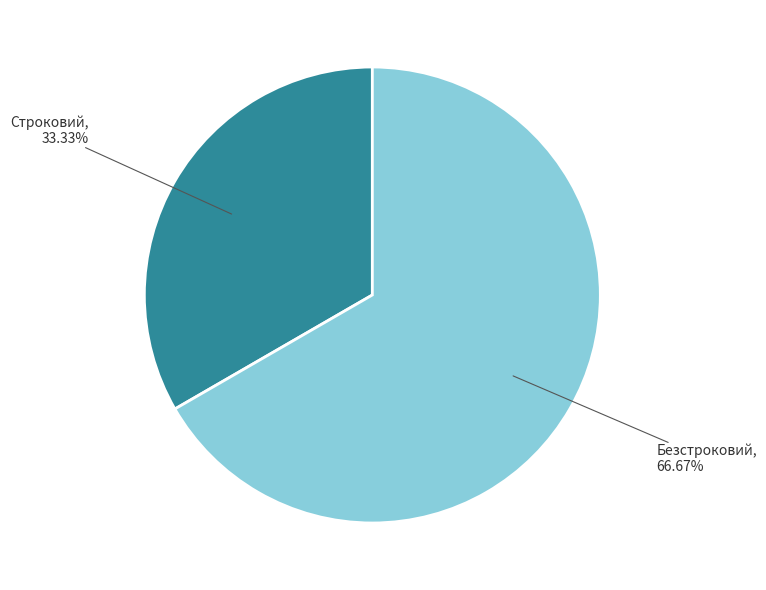

How many segments does this pie chart have?

2